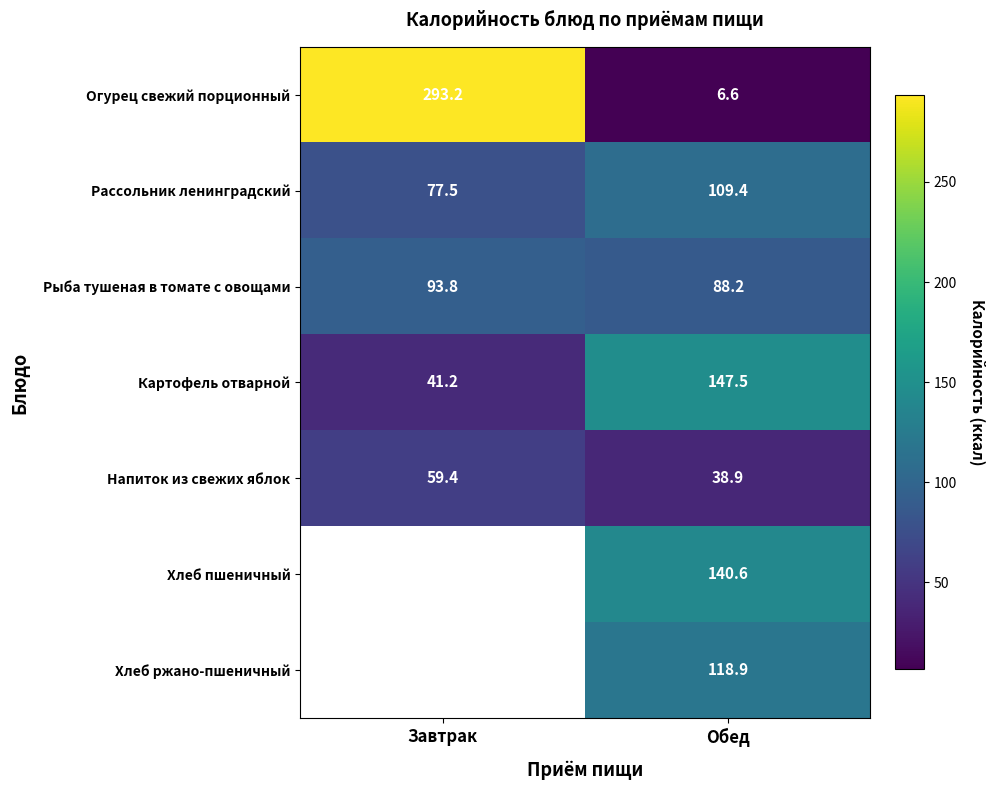

How many data points does each series have?

2